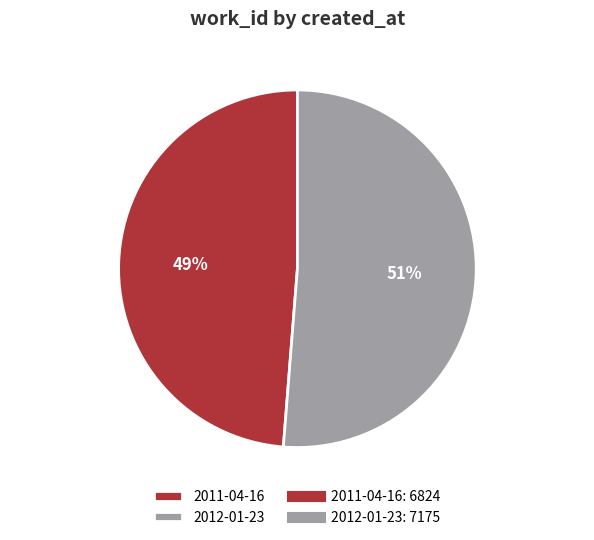

How many segments does this pie chart have?

2